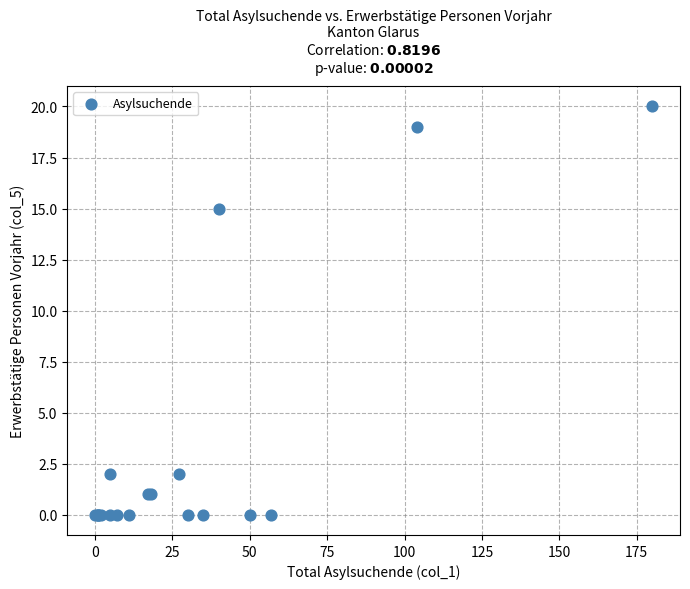

What Y value in the scatter plot is closest to 10?

15